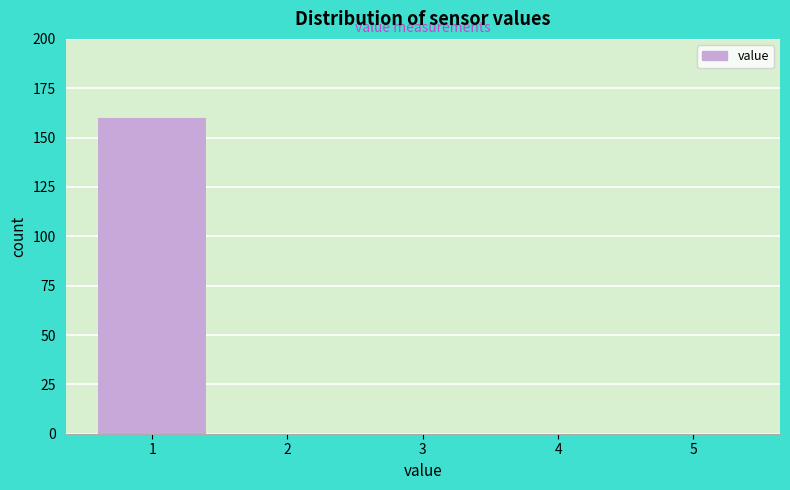

Over which range of the x-axis is the bar tallest?

0.5 to 1.5